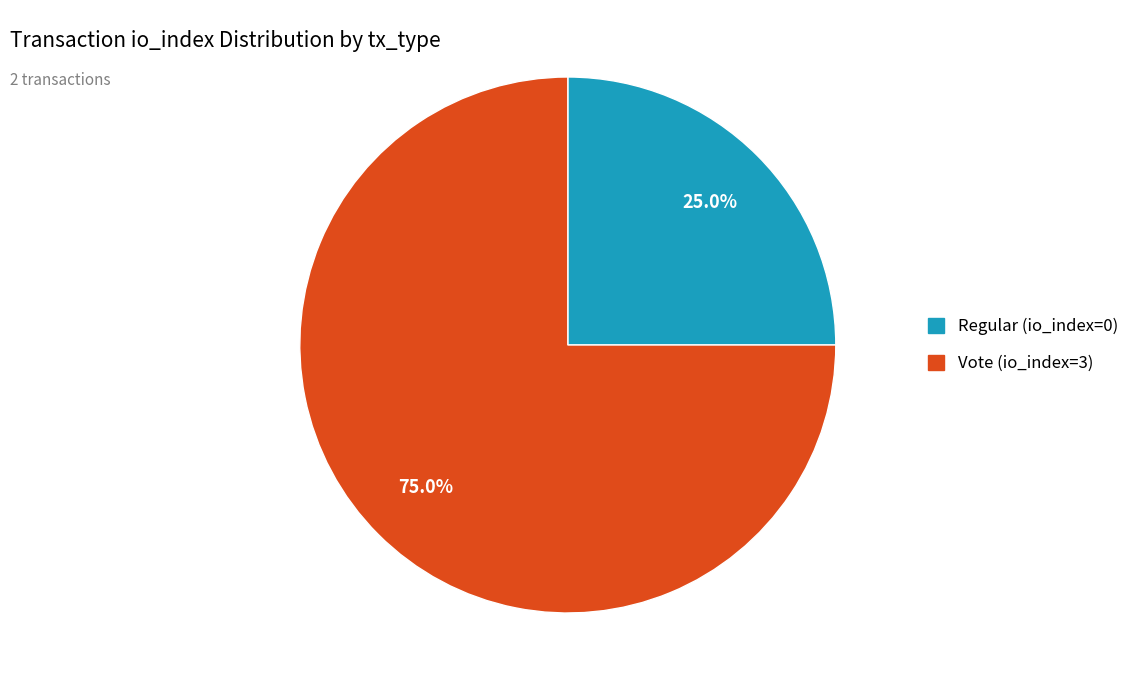

Is it true that Regular (io_index=0) is 7% of the pie?

False